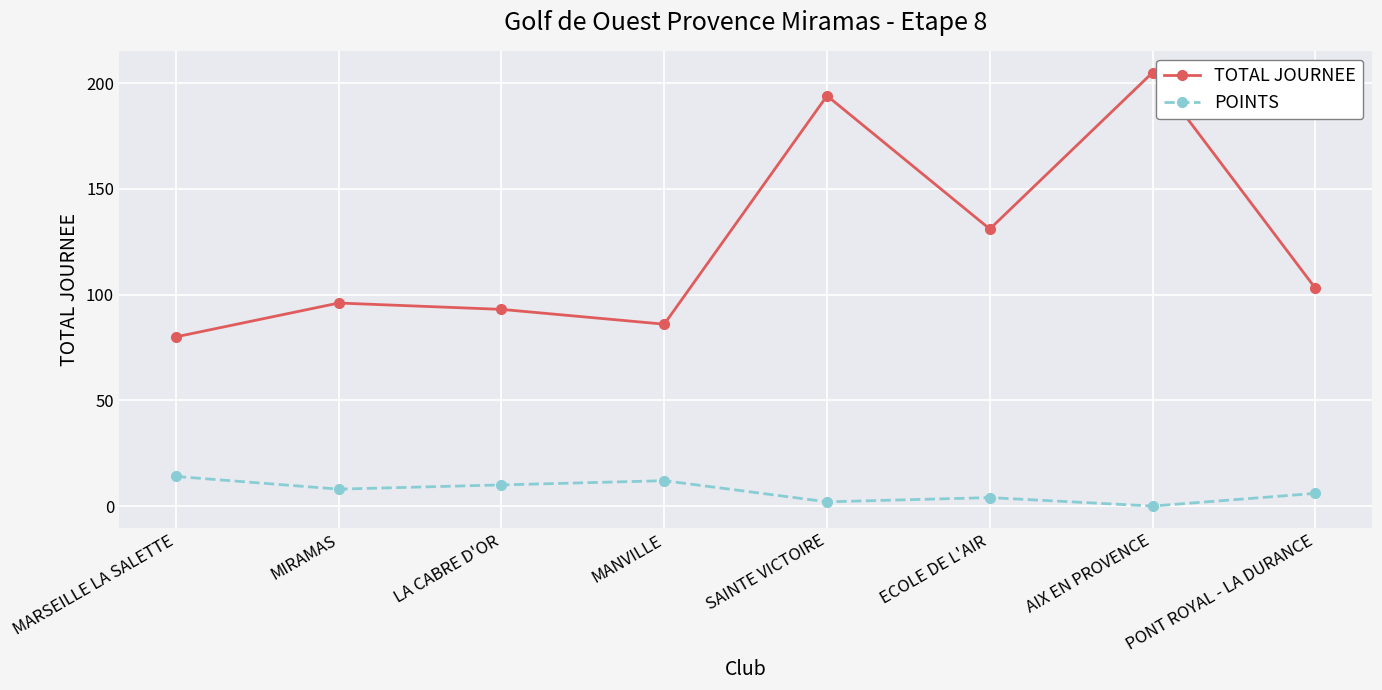

At how many categories does at least one series exceed 27?

8